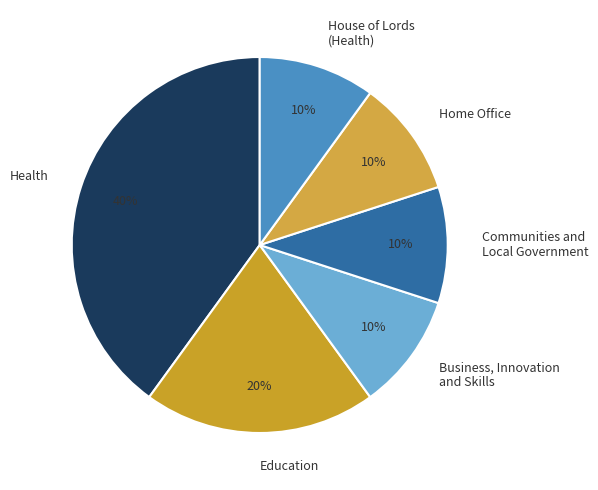

Does Education represent more than half of the total?

No